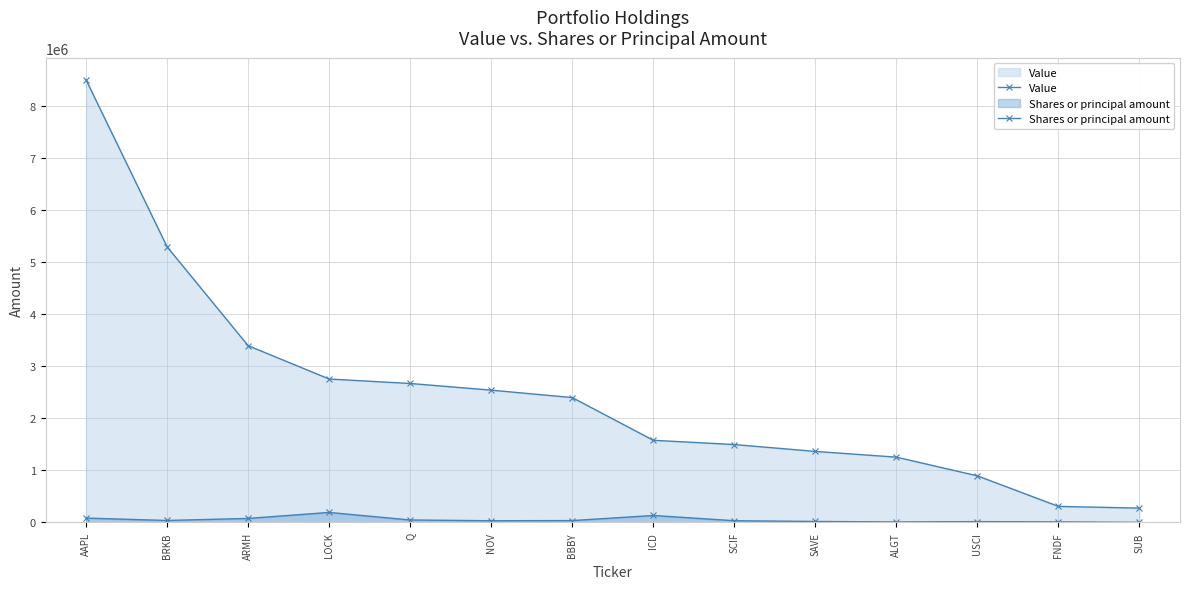

How many lines are shown in the chart?

2